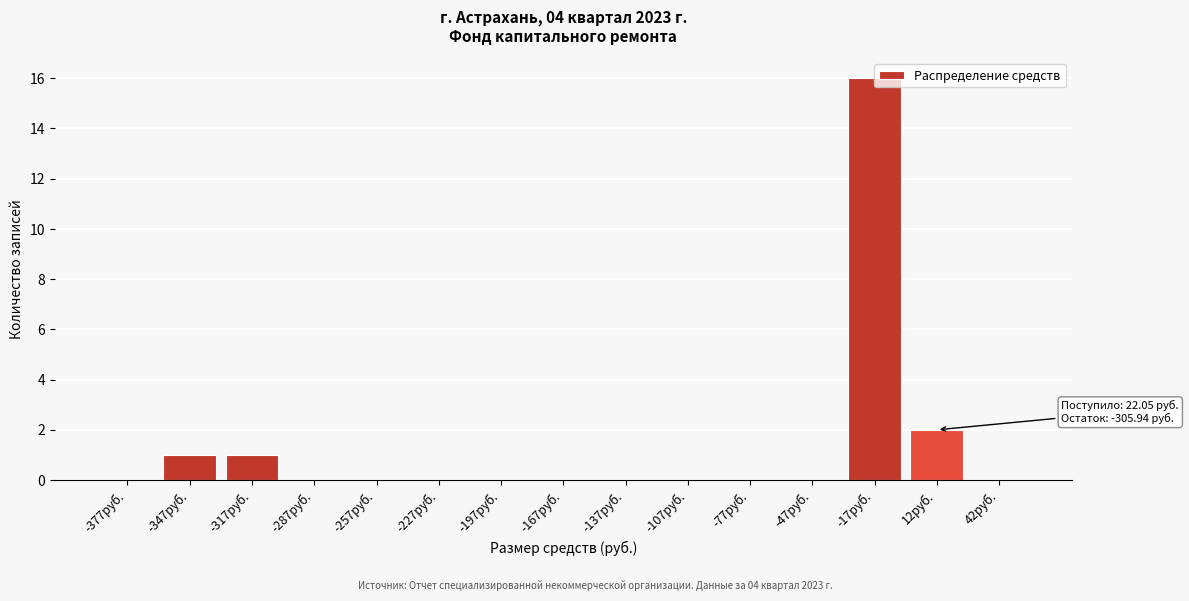

The value at 12руб. is 2. True or false?

True